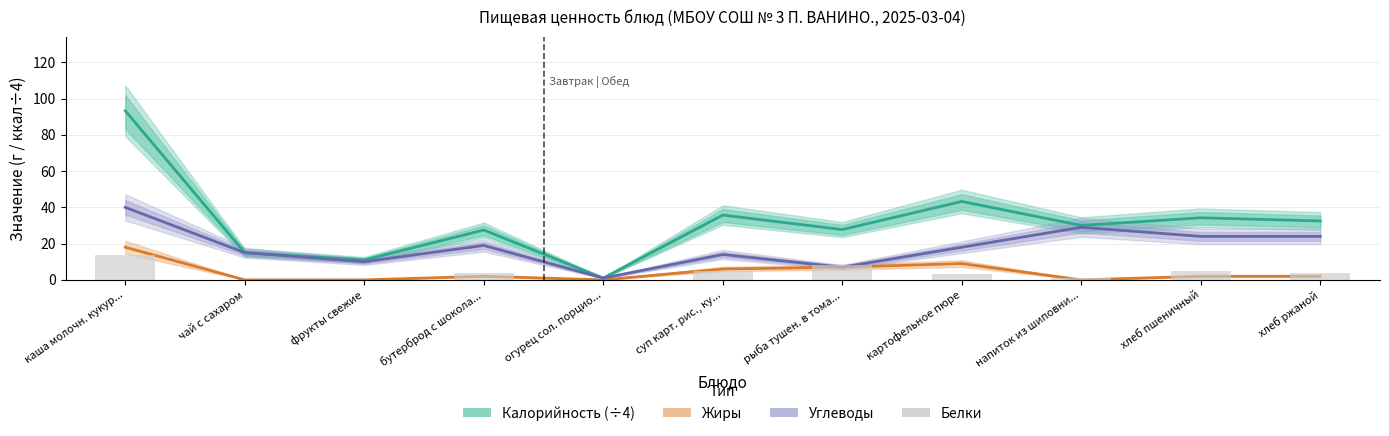

At which label is Жиры closest to 9?

картофельное пюре